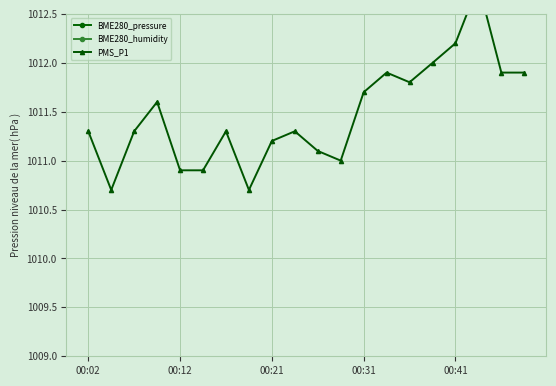

How many lines are shown in the chart?

3